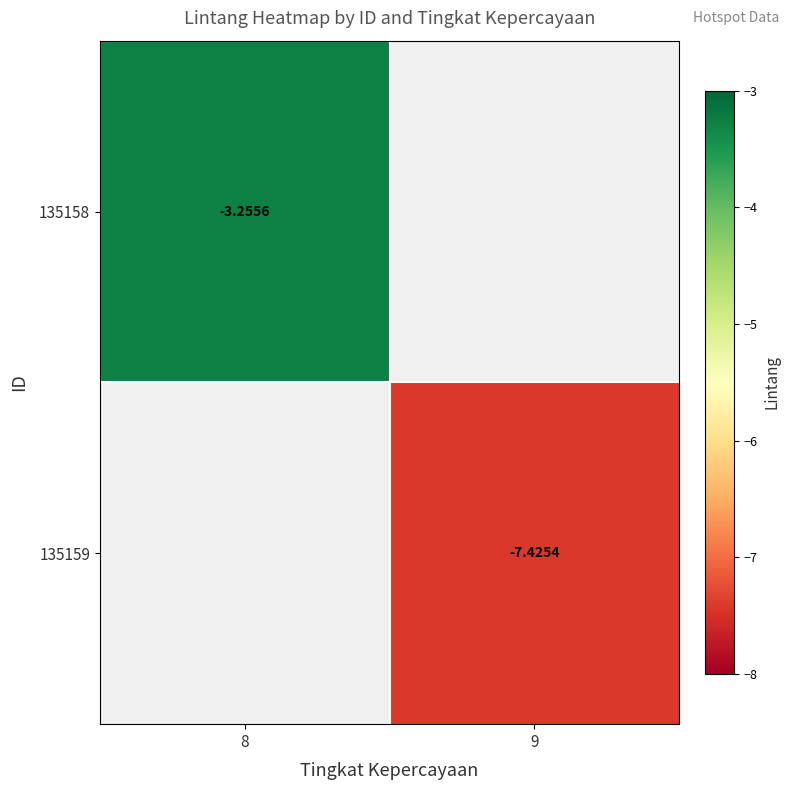

Is the value of 135159 at 9 greater than the value of 135158 at 8?

No